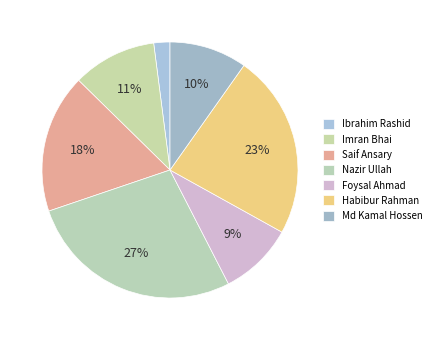

Which category has the smallest portion of the pie?

Ibrahim Rashid